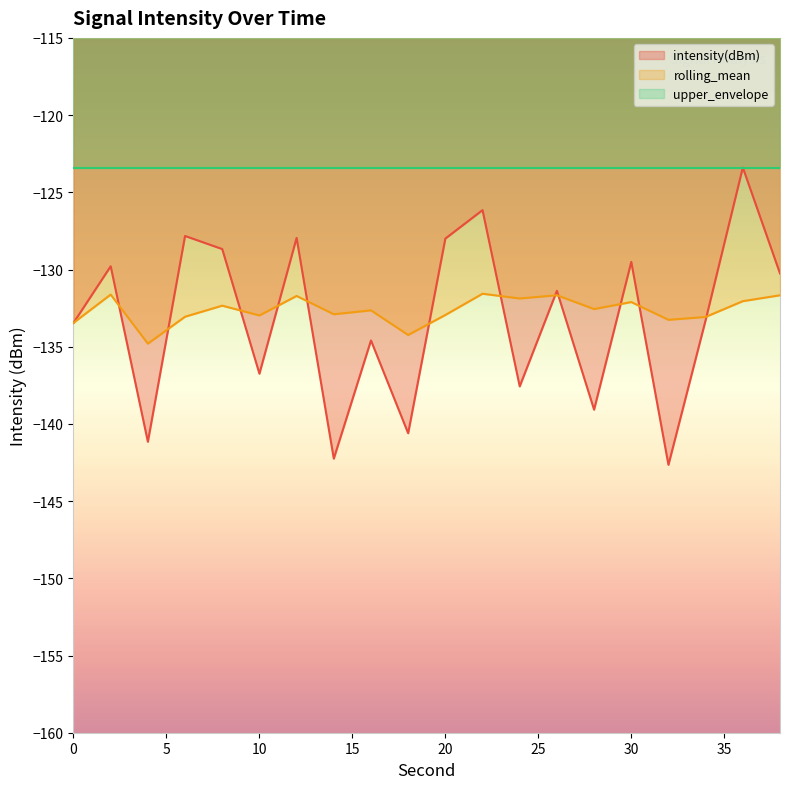

Is the value of rolling_mean at 10 greater than the value of intensity(dBm) at 14?

Yes